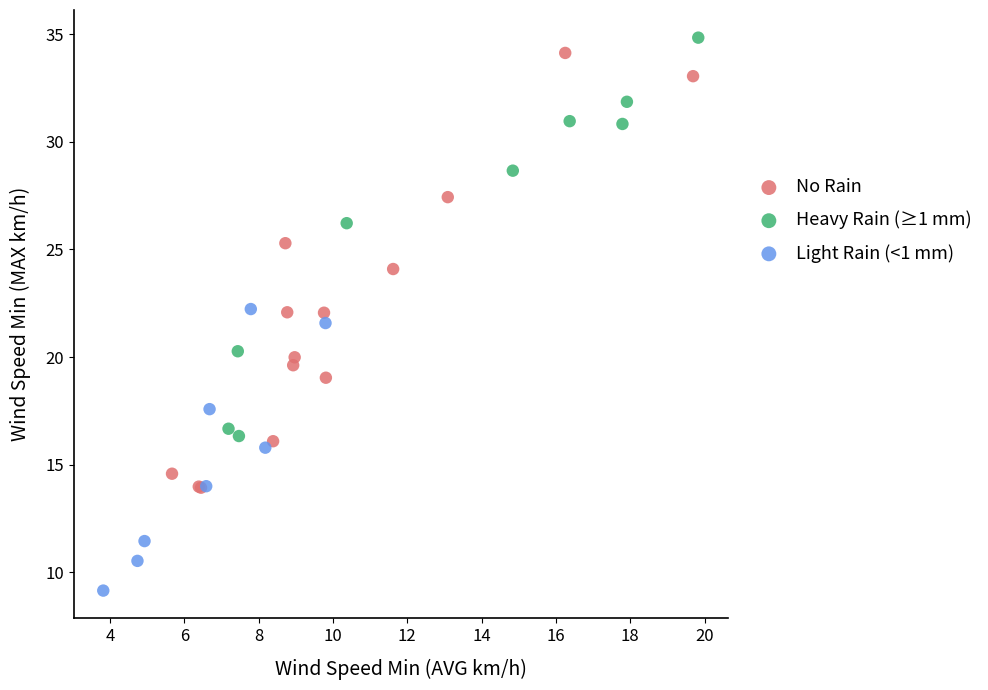

Which series reaches the minimum Y coordinate?

Light Rain (<1 mm)